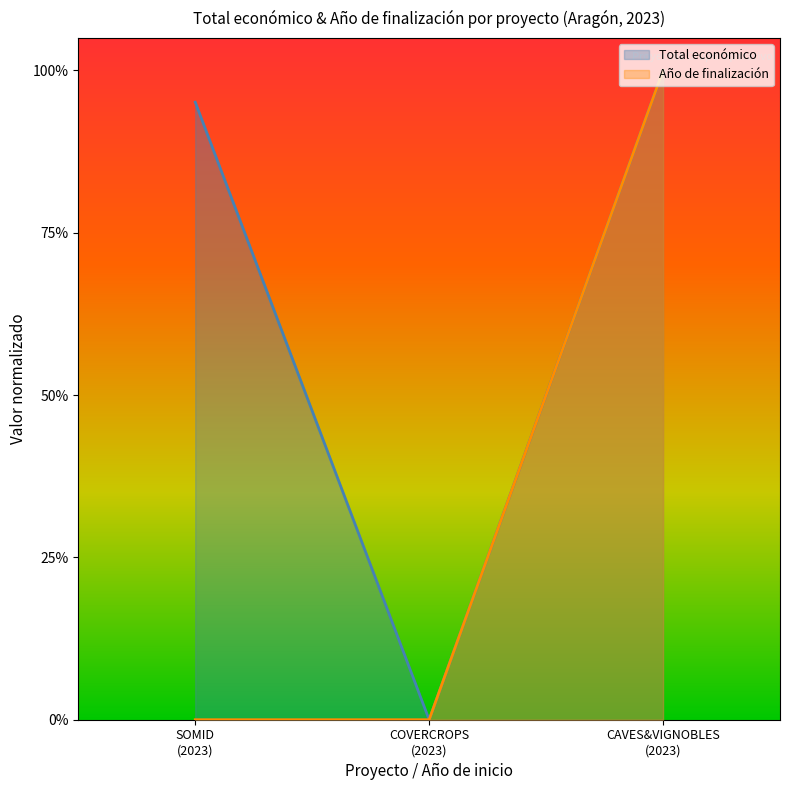

What are all the series names shown in the legend?

Total económico, Año de finalización